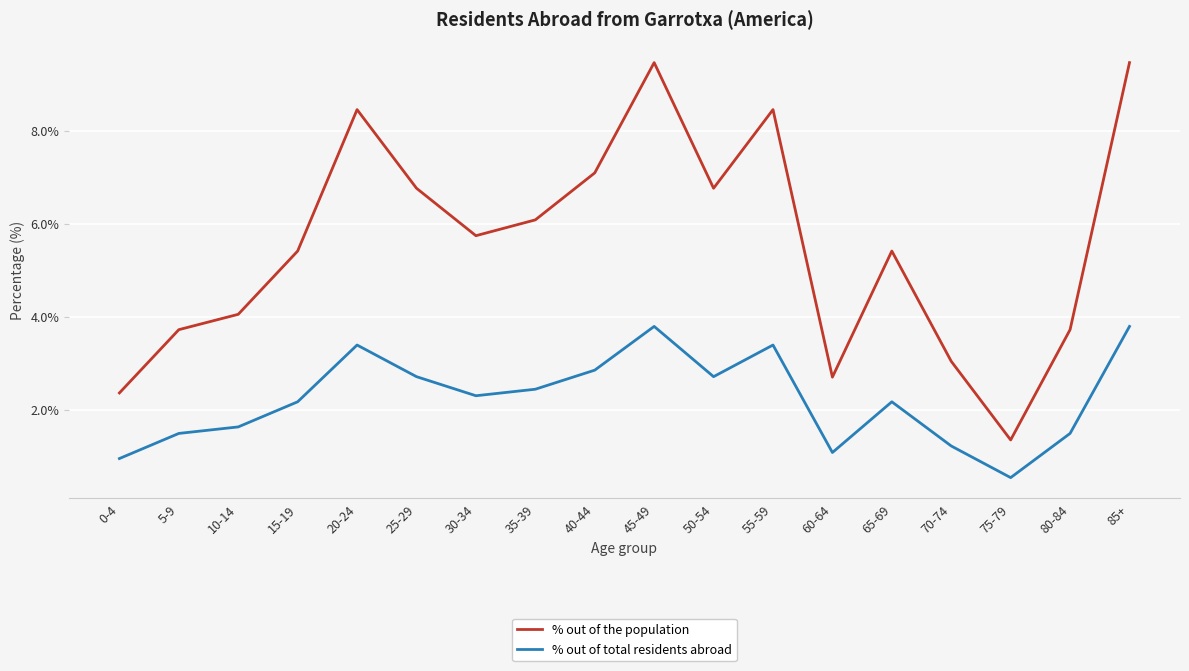

What is the spread (max minus min) of values at 85+?

5.7